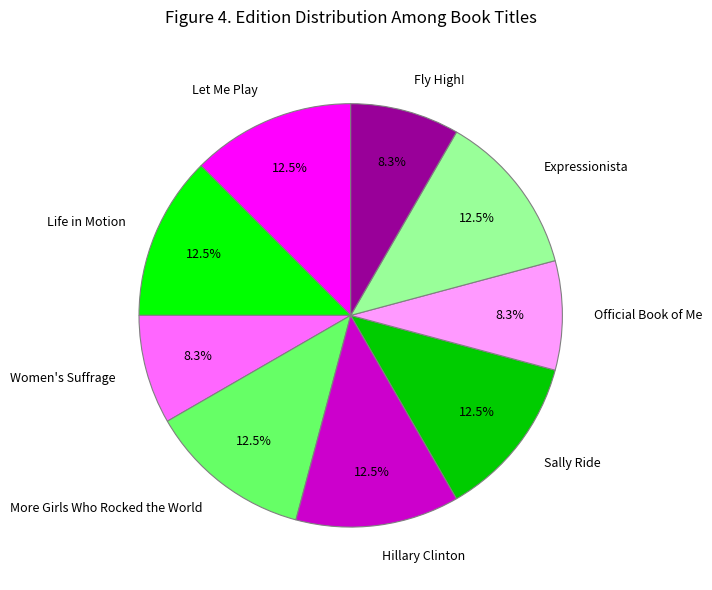

Is the sum of Women's Suffrage and Fly High! greater than half?

No